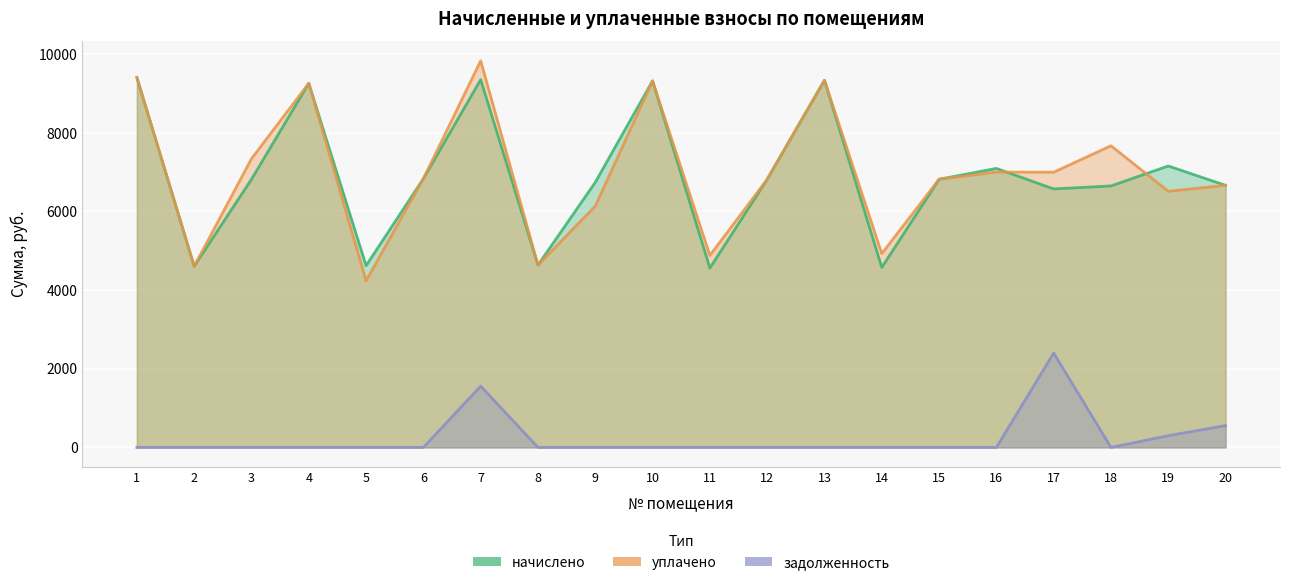

Reading left to right, transcribe all the data shown in this chart.

начислено: 9408.0	4608.0	6819.8	9262.1	4623.4	6835.2	9354.2	4638.7	6743.0	9323.5	4561.9	6819.8	9338.9	4577.3	6819.8	7096.3	6574.1	6650.9	7157.8	6666.2
уплачено: 9408.0	4608.0	7343.8	9262.1	4238.1	6835.2	9833.9	4638.7	6137.2	9323.5	4882.7	6819.8	9338.9	4928.9	6819.8	7003.9	7000.0	7672.8	6514.8	6666.2
задолженность: 0.0	0.0	0.0	0.0	0.0	0.0	1559.0	0.0	0.0	0.0	0.0	0.0	0.0	0.0	0.0	0.0	2400.3	0.0	298.1	555.5